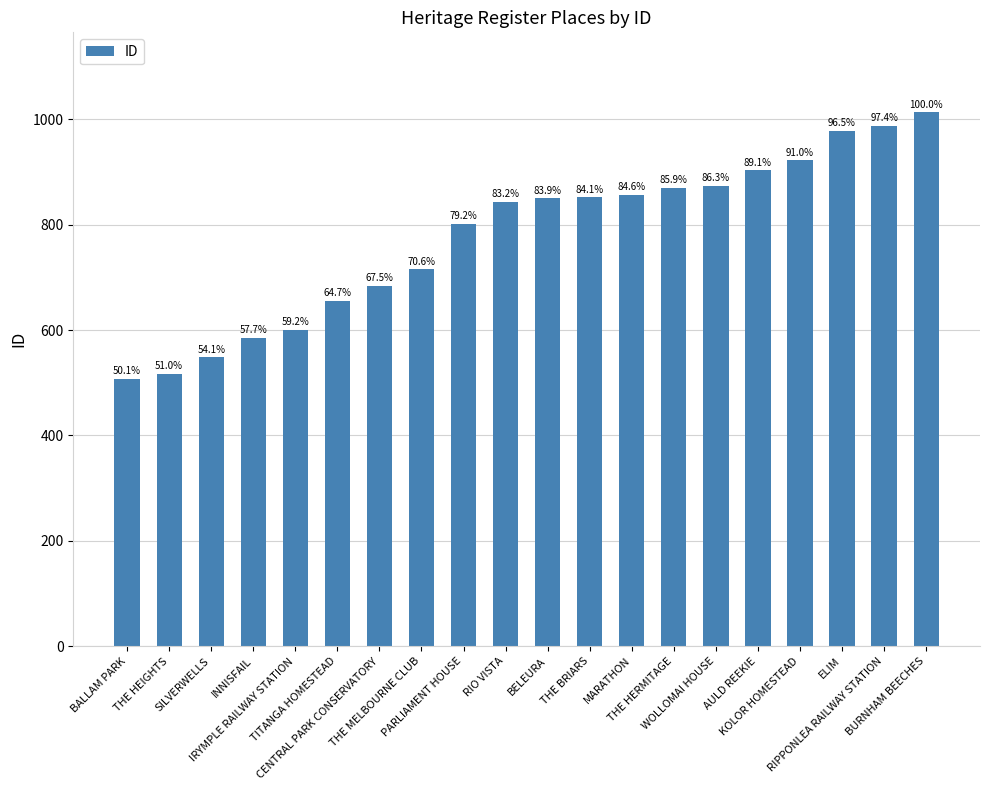

Reading right to left, what are all the values shown in this chart?

BURNHAM BEECHES=1013	RIPPONLEA RAILWAY STATION=987	ELIM=978	KOLOR HOMESTEAD=922	AULD REEKIE=903	WOLLOMAI HOUSE=874	THE HERMITAGE=870	MARATHON=857	THE BRIARS=852	BELEURA=850	RIO VISTA=843	PARLIAMENT HOUSE=802	THE MELBOURNE CLUB=715	CENTRAL PARK CONSERVATORY=684	TITANGA HOMESTEAD=655	IRYMPLE RAILWAY STATION=600	INNISFAIL=585	SILVERWELLS=548	THE HEIGHTS=517	BALLAM PARK=508